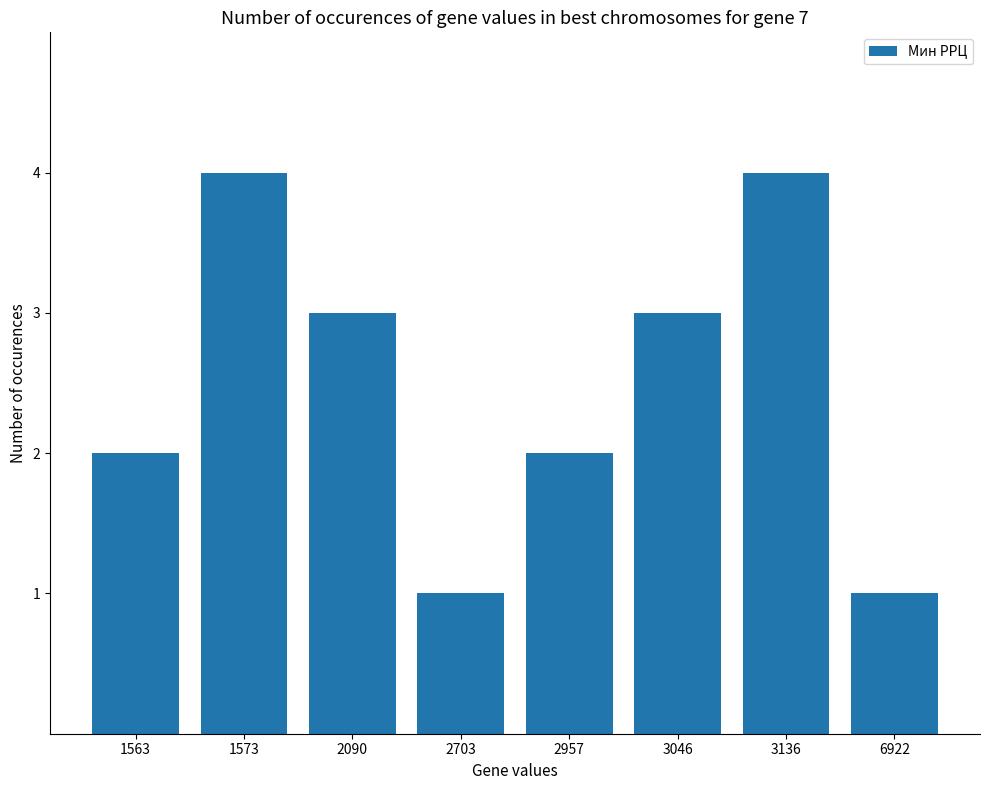

Which has a higher value, 3046 or 1573?

1573